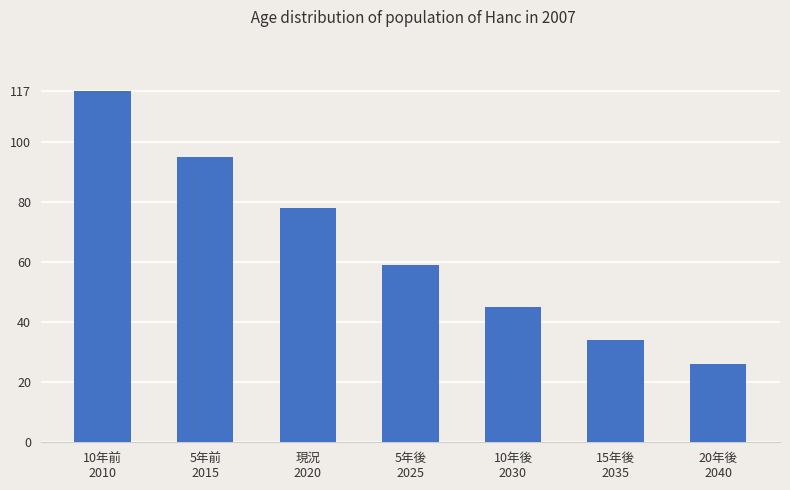

Where does the data first go above 59?

10年前
2010